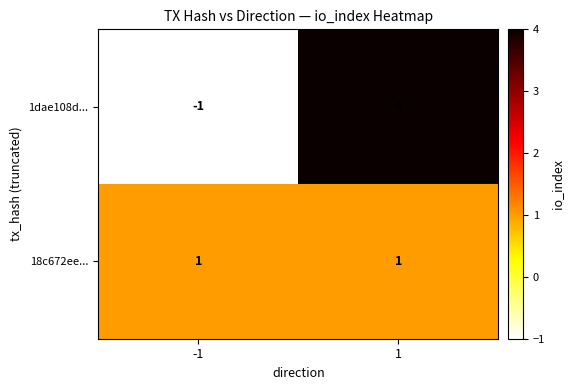

Which series has the widest spread of values?

1dae108d...